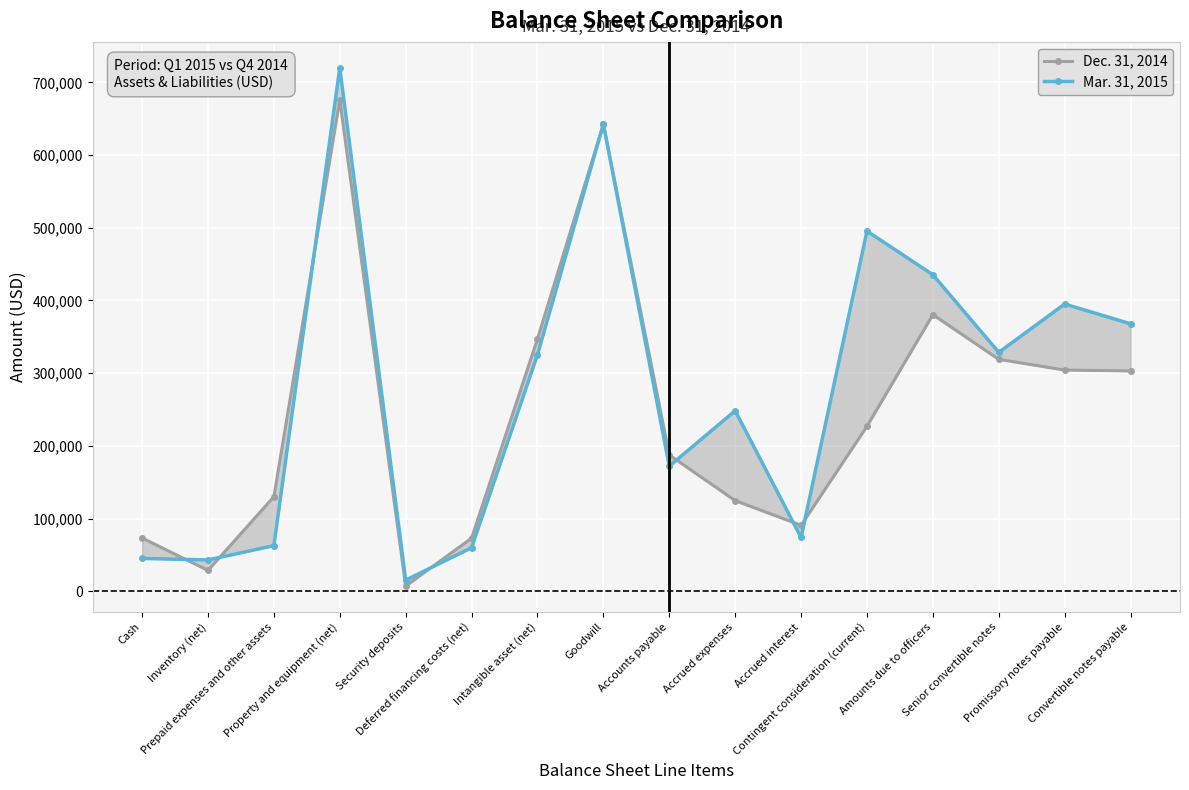

True or false: Mar. 31, 2015 has more than 0 points higher than both neighbors.

True